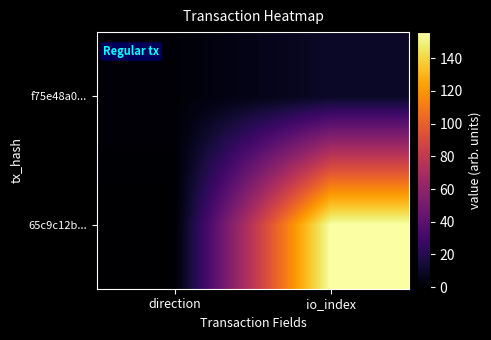

Reading left to right, what are all the values shown in this chart?

65c9c12b...: direction=-1	io_index=156
f75e48a0...: direction=1	io_index=10